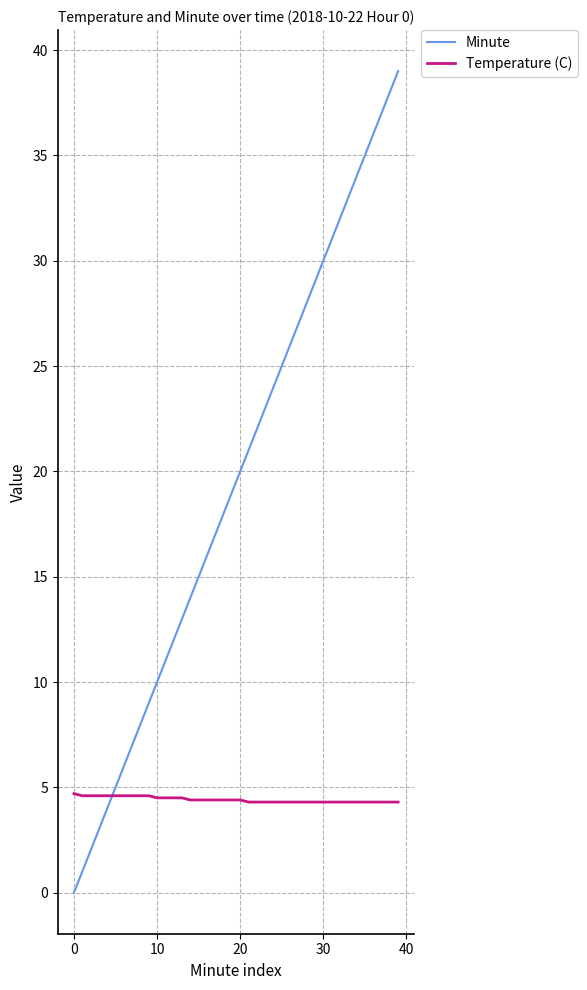

Which series has the largest range (max minus min)?

Minute